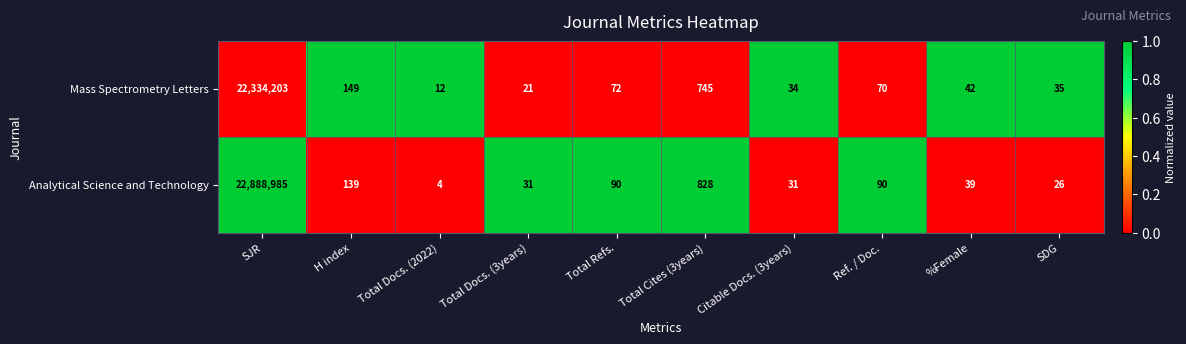

Reading left to right, list all the values displayed in this chart.

Mass Spectrometry Letters: SJR=22334203	H index=149	Total Docs. (2022)=12	Total Docs. (3years)=21	Total Refs.=72	Total Cites (3years)=745	Citable Docs. (3years)=34	Ref. / Doc.=70	%Female=42	SDG=35
Analytical Science and Technology: SJR=22888985	H index=139	Total Docs. (2022)=4	Total Docs. (3years)=31	Total Refs.=90	Total Cites (3years)=828	Citable Docs. (3years)=31	Ref. / Doc.=90	%Female=39	SDG=26